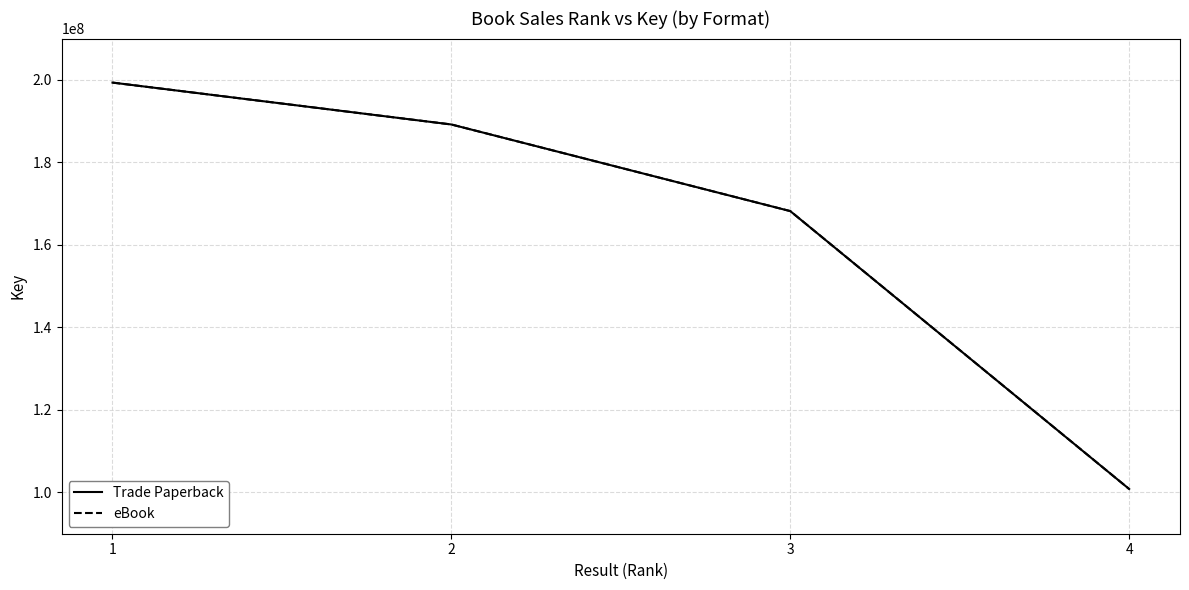

Does the chart have visible grid lines?

Yes